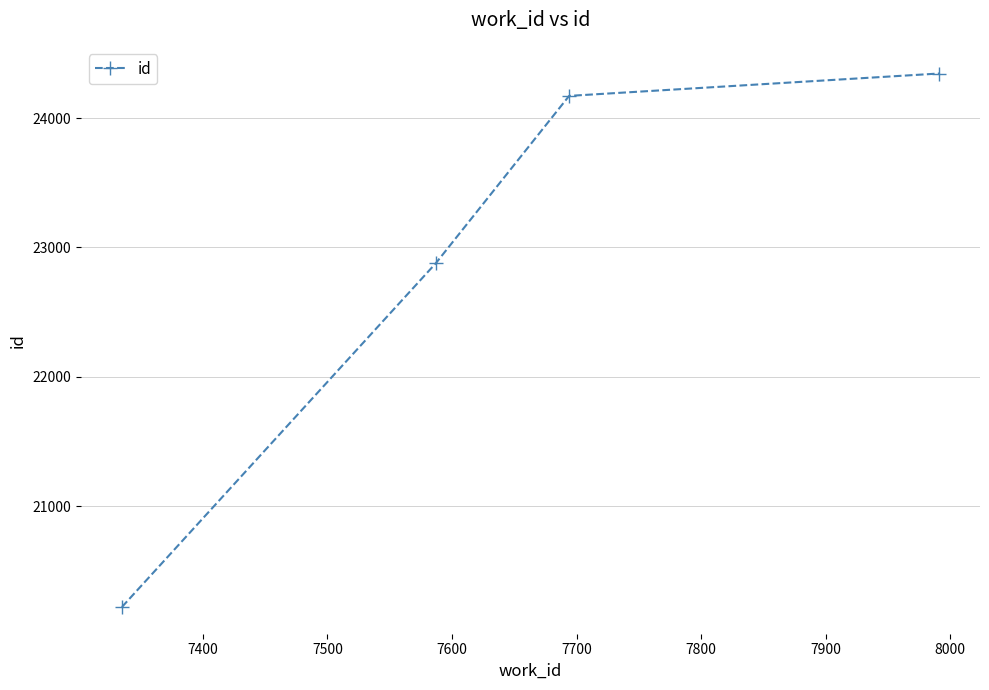

What is the sum of all values?

91614